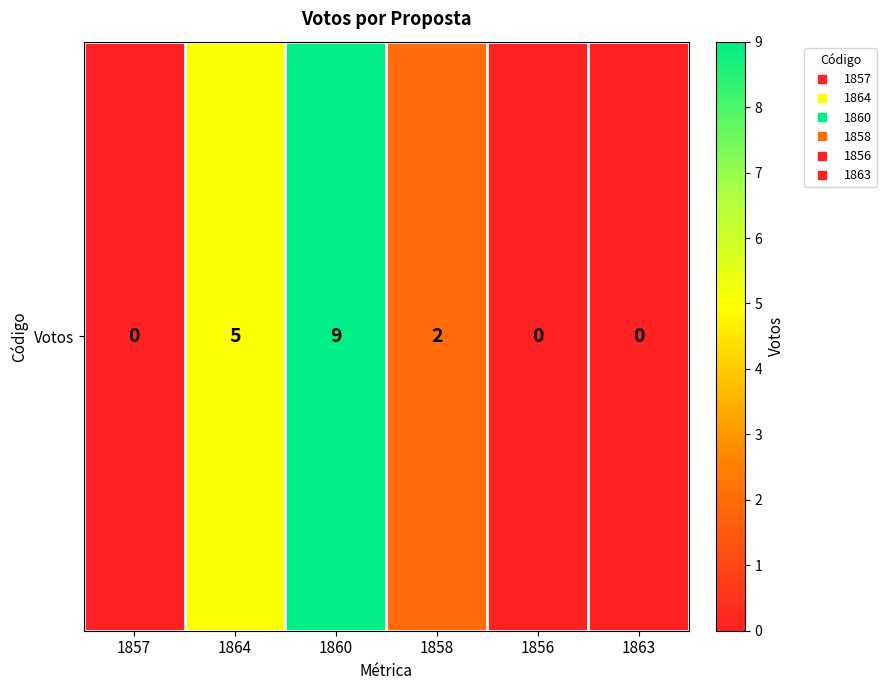

Reading left to right, list all the values displayed in this chart.

0	5	9	2	0	0